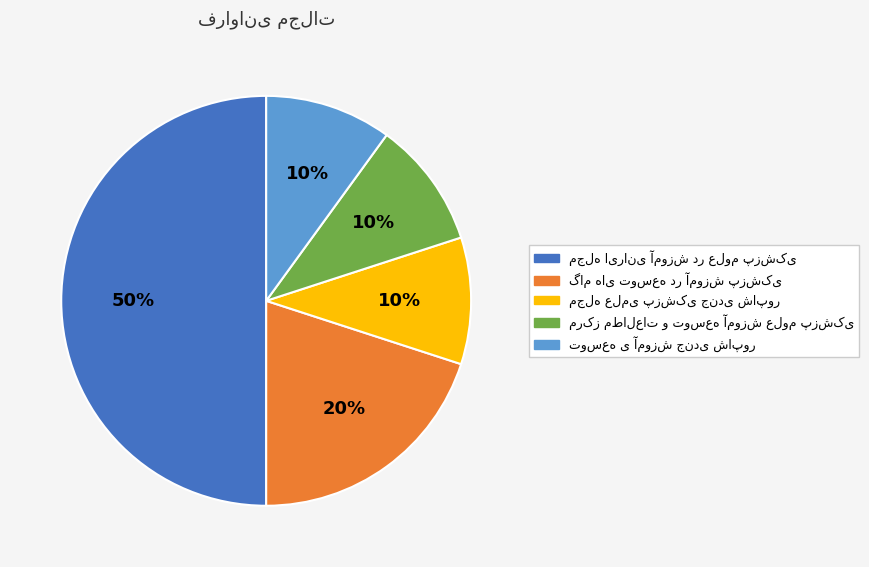

To the nearest percent, what is the average slice percentage?

20%